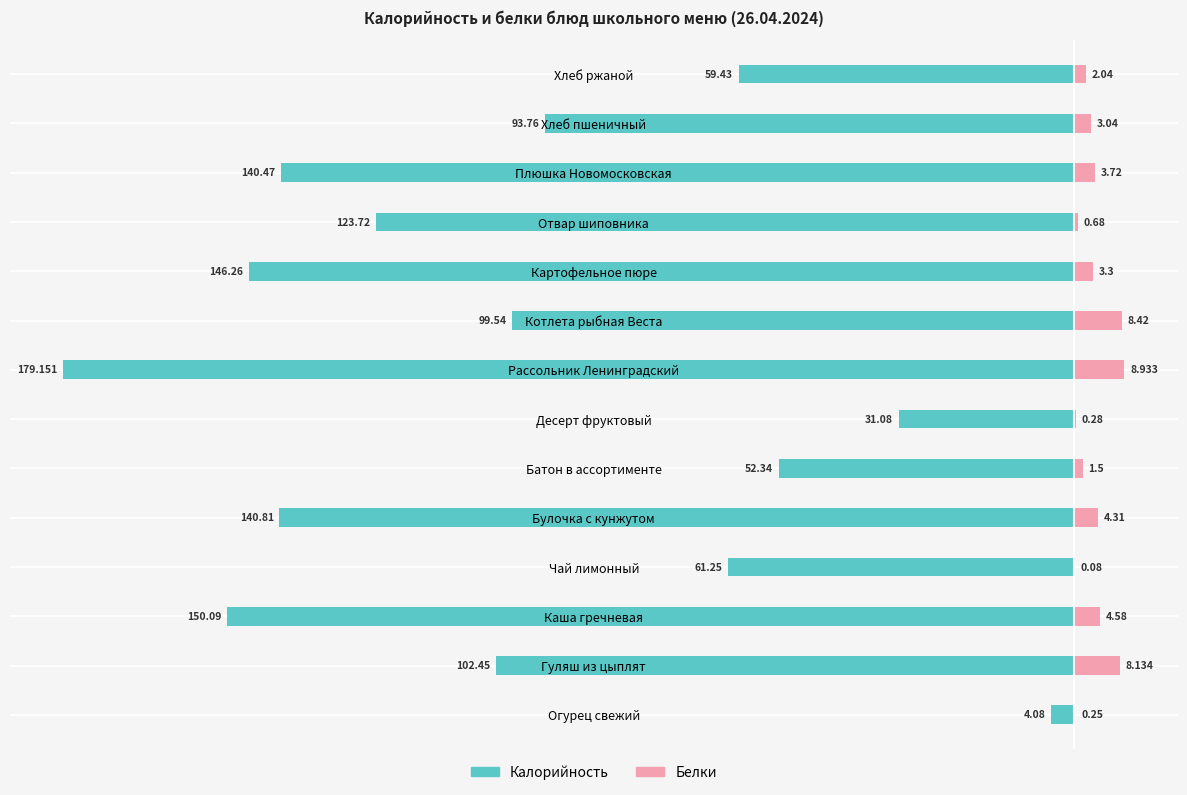

The Калорийность series shows -42.6 at Десерт фруктовый. True or false?

False